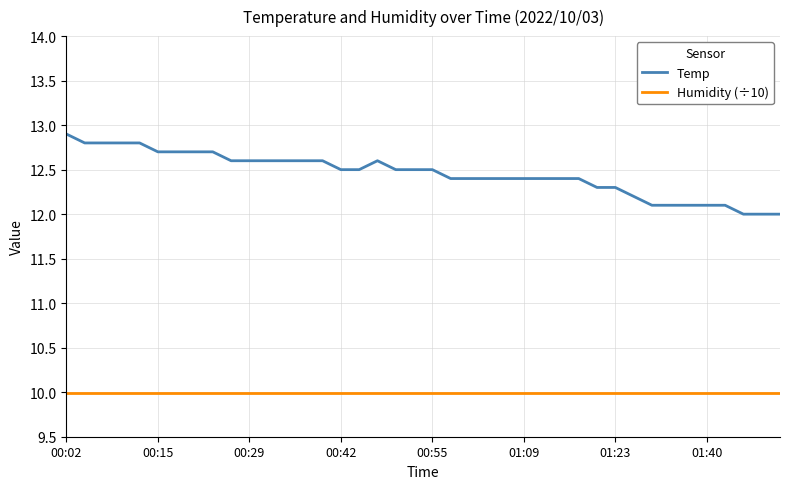

What is the difference between the maximum and minimum values in the Temp series?

0.9